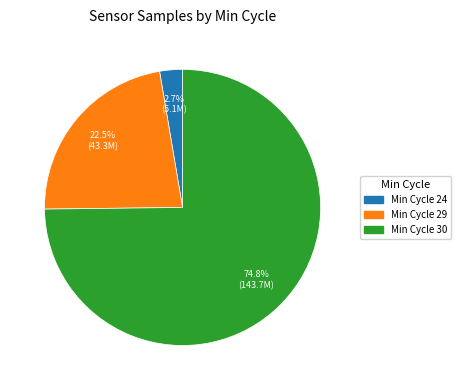

What is the ratio of the value at Min Cycle 29 to the value at Min Cycle 30?

0.3